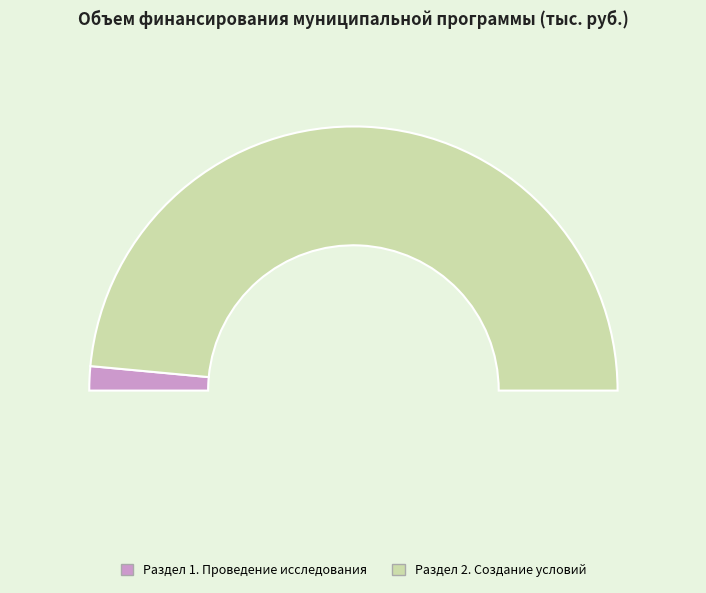

To the nearest percent, what is the difference between the Раздел 2. Создание условий and Раздел 1. Проведение исследования slice percentages?

94%